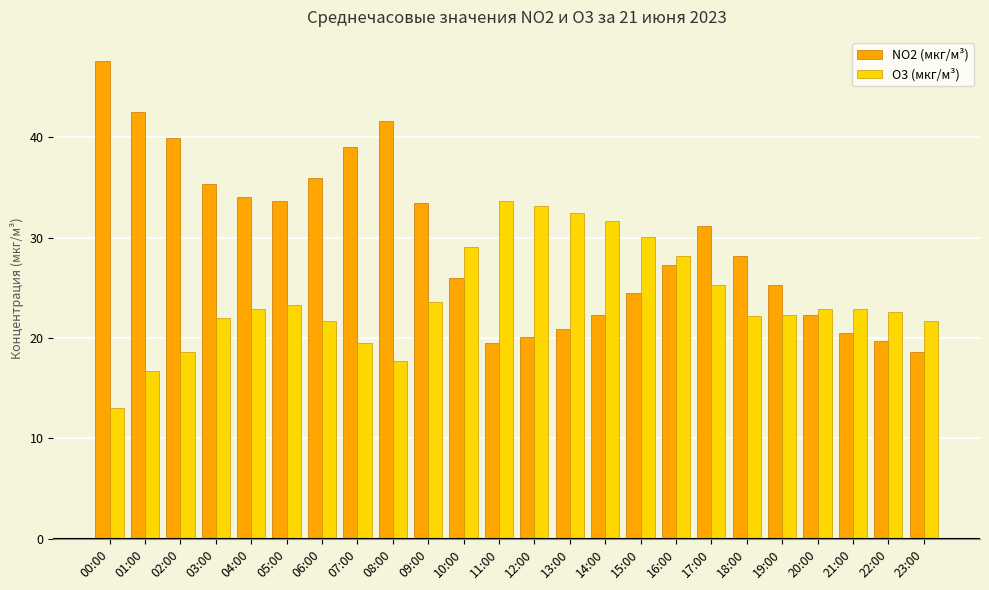

What are all the series names shown in the legend?

NO2 (мкг/м³), O3 (мкг/м³)